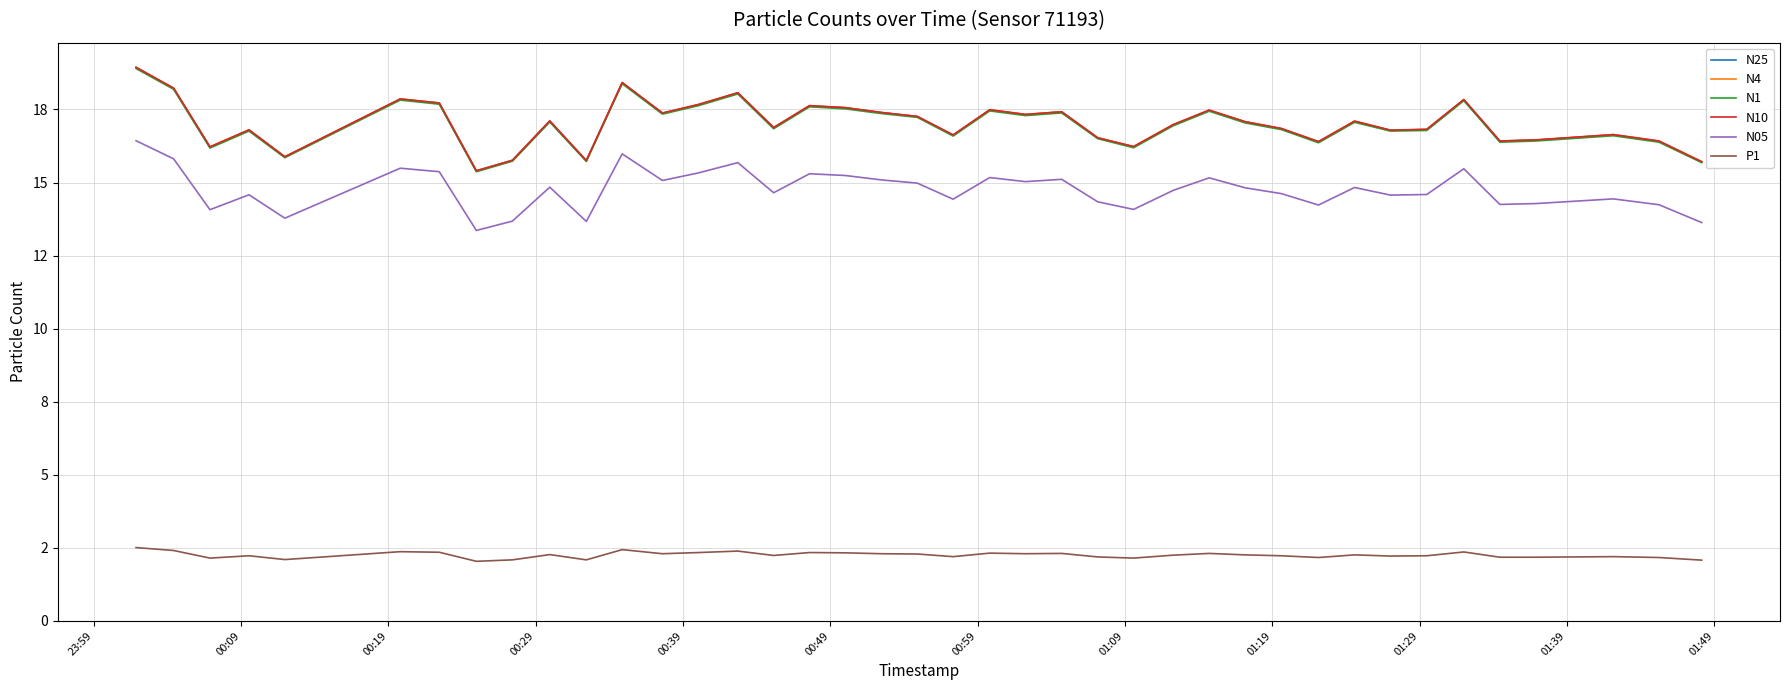

True or false: N1 and P1 cross at least once.

False